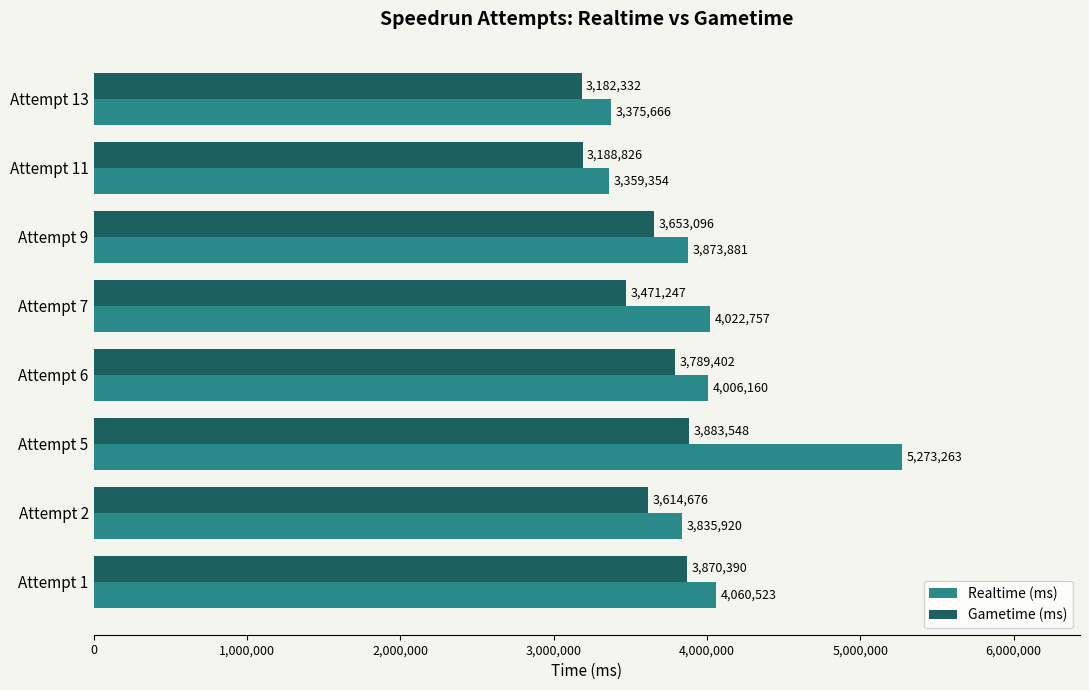

At which label does Gametime (ms) reach its peak?

Attempt 5